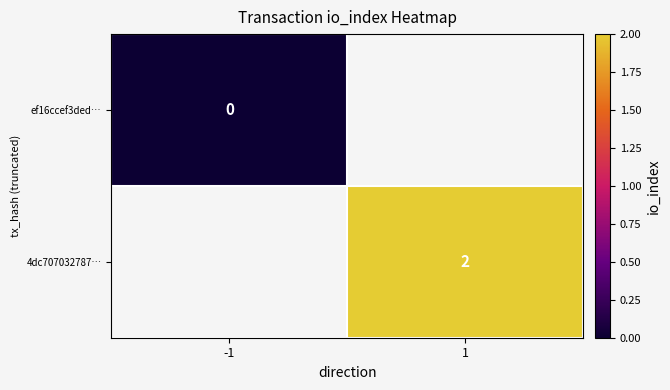

Is the value of ef16ccef3ded… at -1 greater than the value of 4dc707032787… at 1?

No